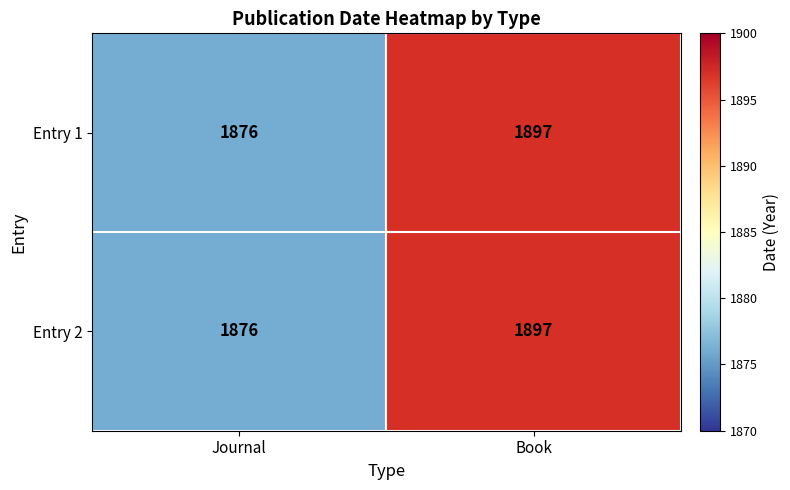

What is the sum of all Entry 1 values?

3773